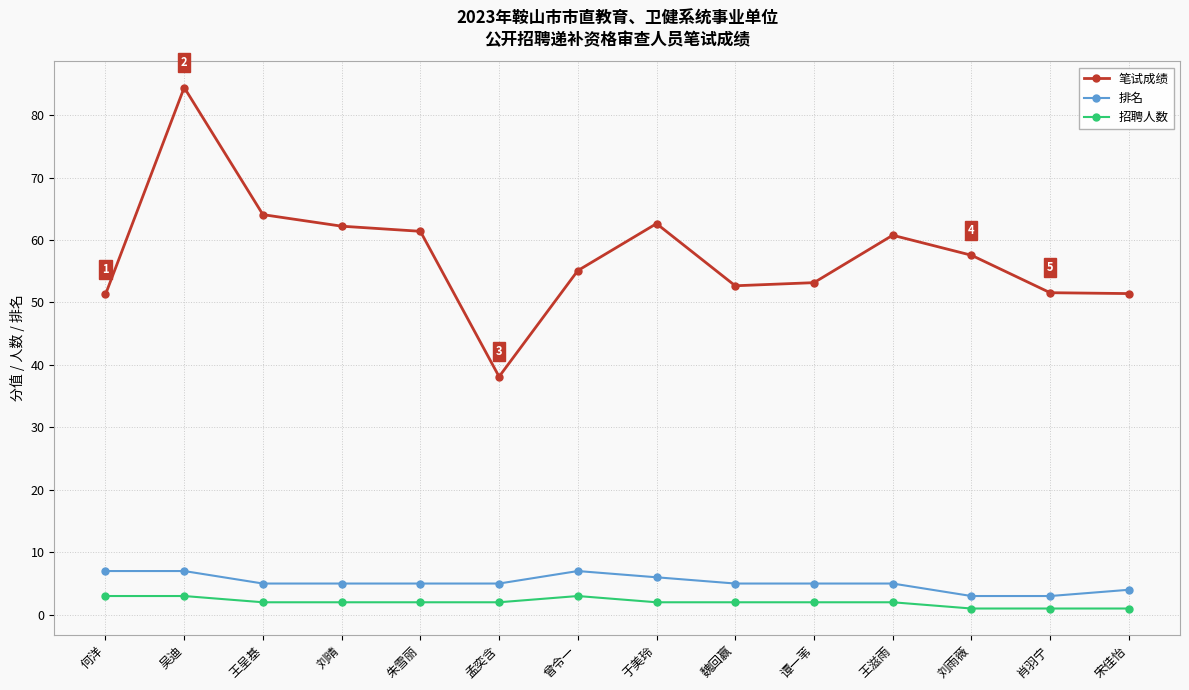

What is the difference between the second highest and minimum values in the 招聘人数 series?

2.0